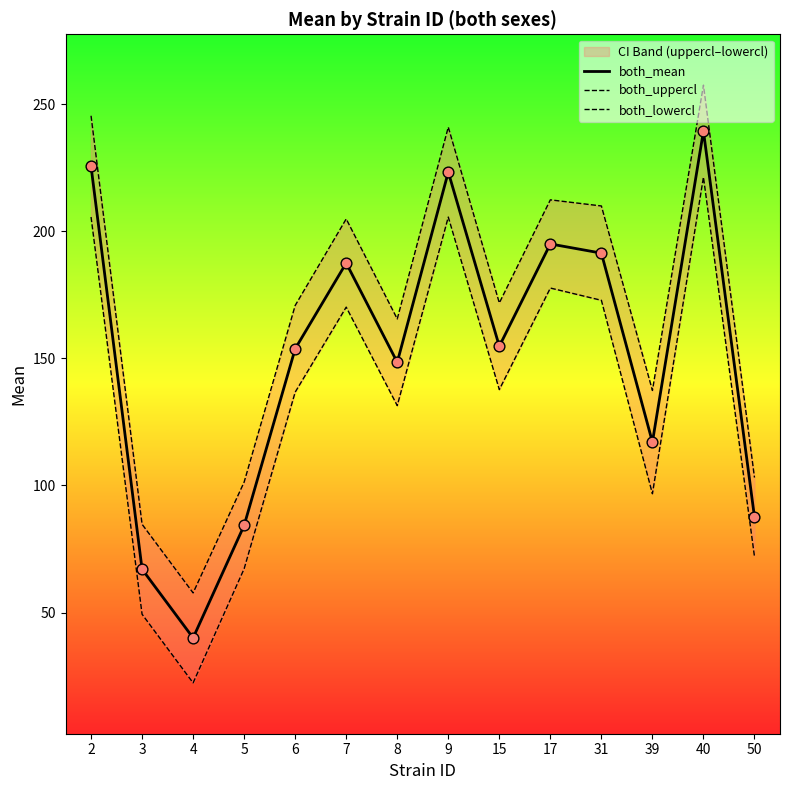

Which series has the largest total across all categories?

both_uppercl